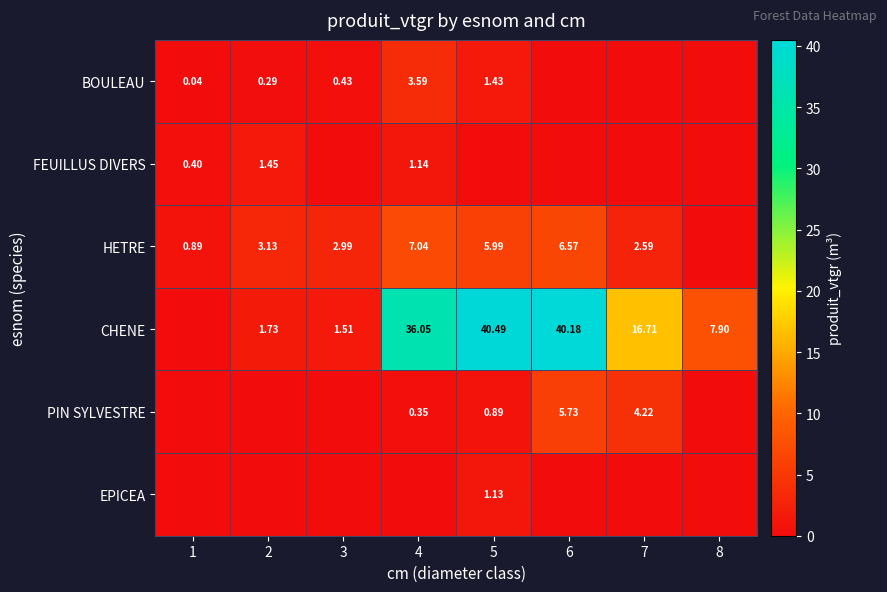

Is the value of FEUILLUS DIVERS at 2 greater than the value of BOULEAU at 5?

Yes